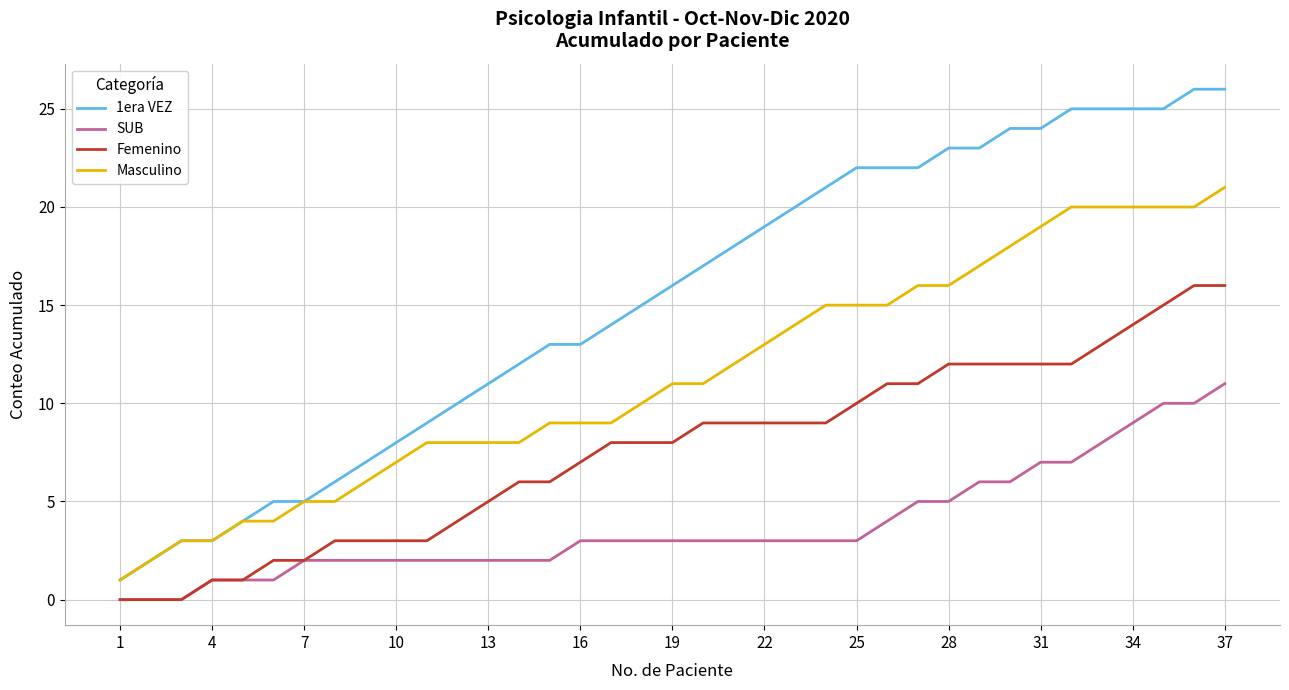

Which series has the largest total across all categories?

1era VEZ